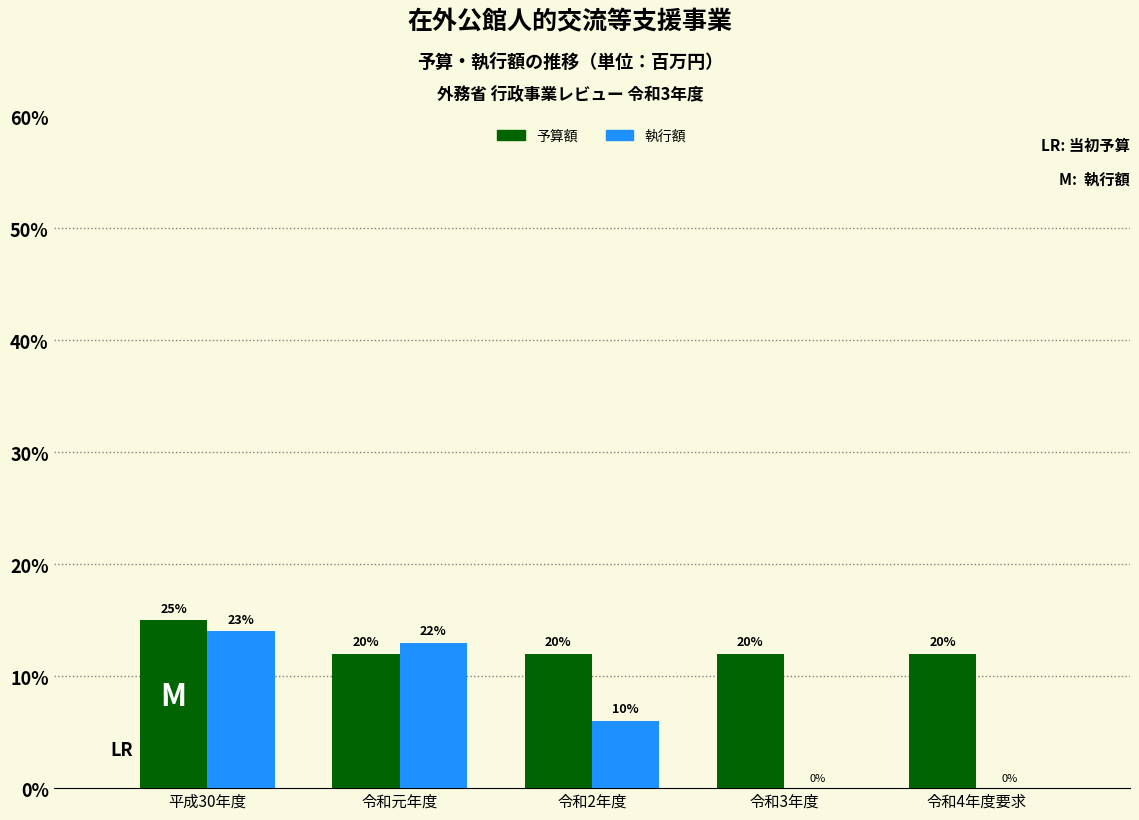

What are all the series names shown in the legend?

予算額, 執行額